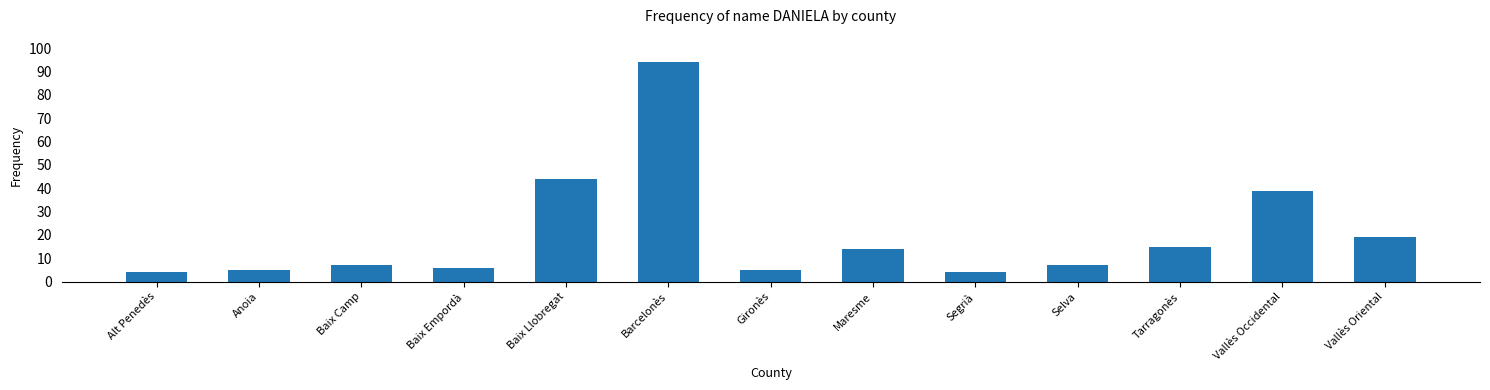

What is the sum of the values at Vallès Occidental and Barcelonès?

133